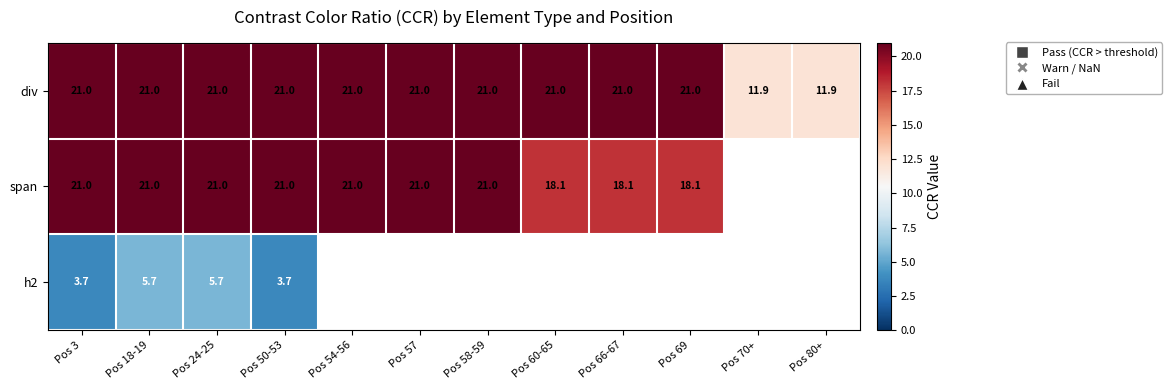

What is the difference between the maximum and minimum values in the div series?

9.1